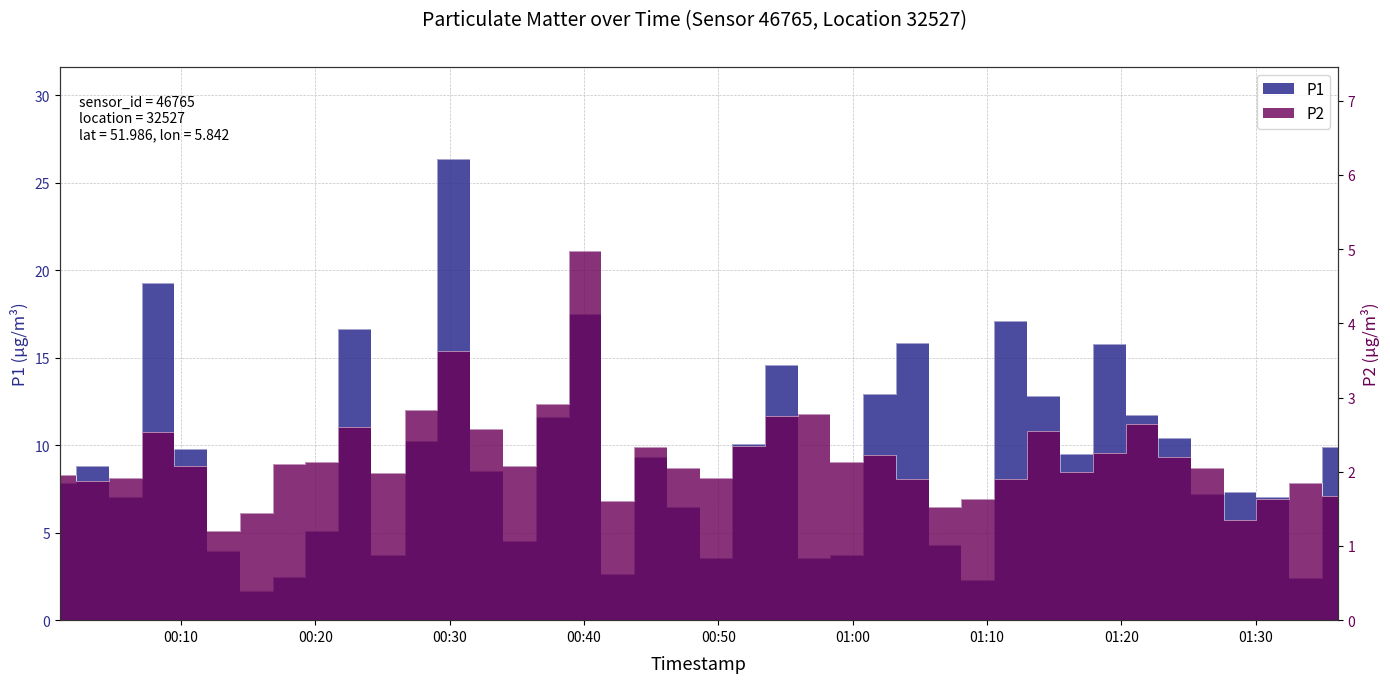

List the series in order of their overall mean, lowest first.

P2, P1